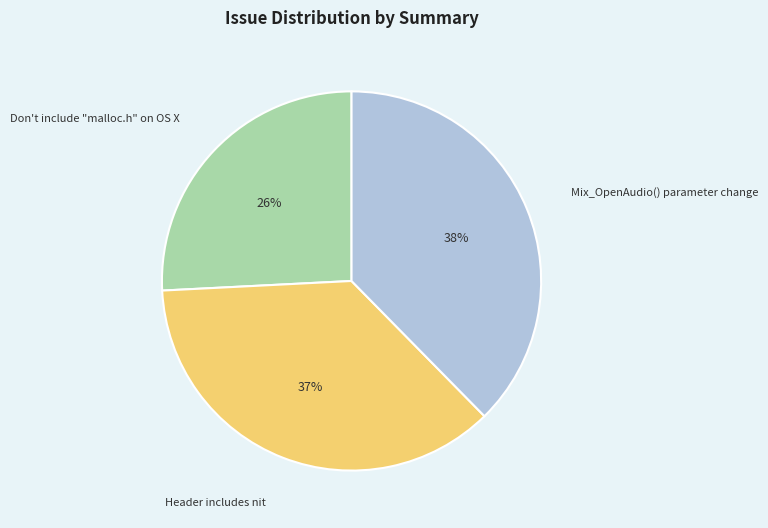

How many slices are in this pie chart?

3